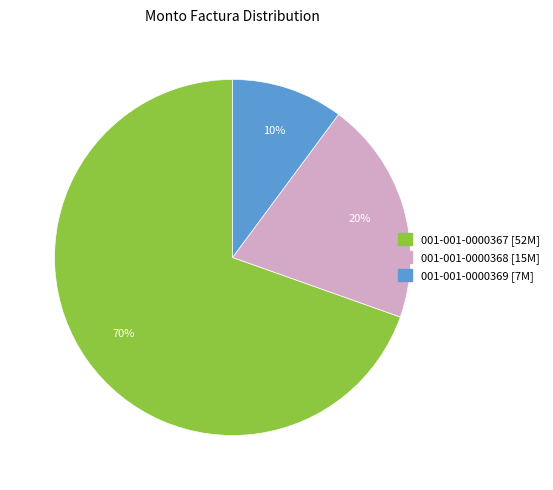

Rank the categories by value from lowest to highest.

001-001-0000369, 001-001-0000368, 001-001-0000367